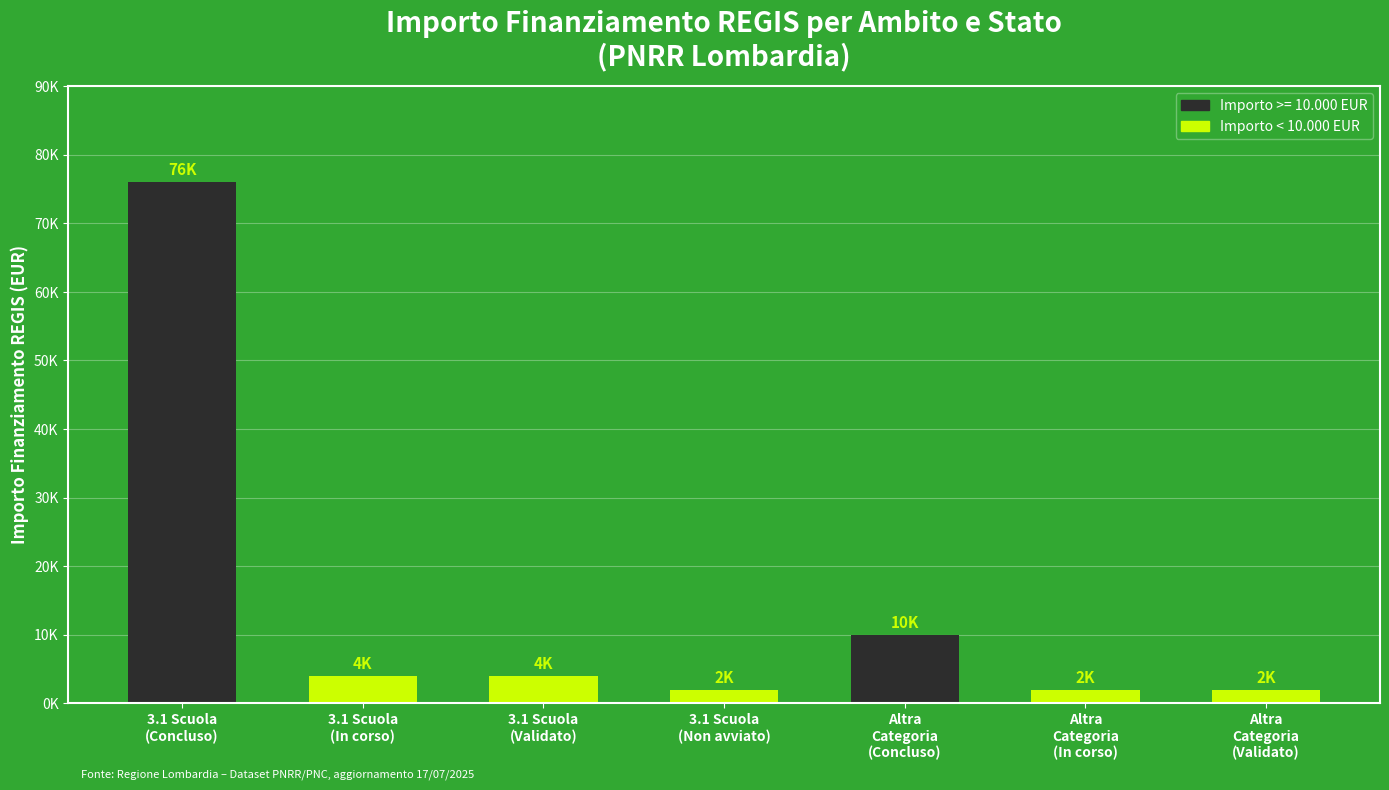

Rank the categories by value from lowest to highest.

3.1 Scuola
(Non avviato), Altra
Categoria
(In corso), Altra
Categoria
(Validato), 3.1 Scuola
(In corso), 3.1 Scuola
(Validato), Altra
Categoria
(Concluso), 3.1 Scuola
(Concluso)